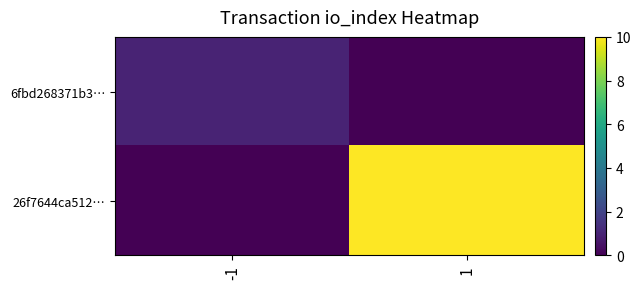

Reading right to left, extract all data points from this chart.

6fbd268371b3…: 1=0	-1=1
26f7644ca512…: 1=10	-1=0